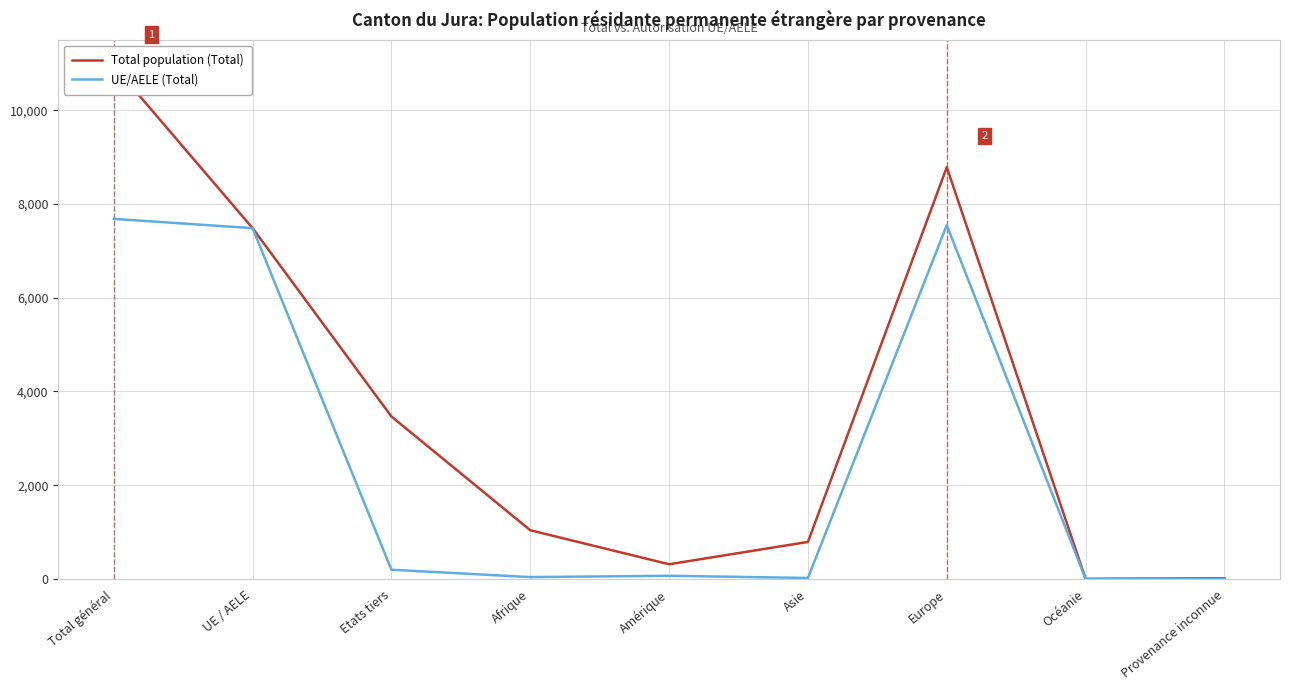

Where does the Total population (Total) series first go above 1040?

Total général